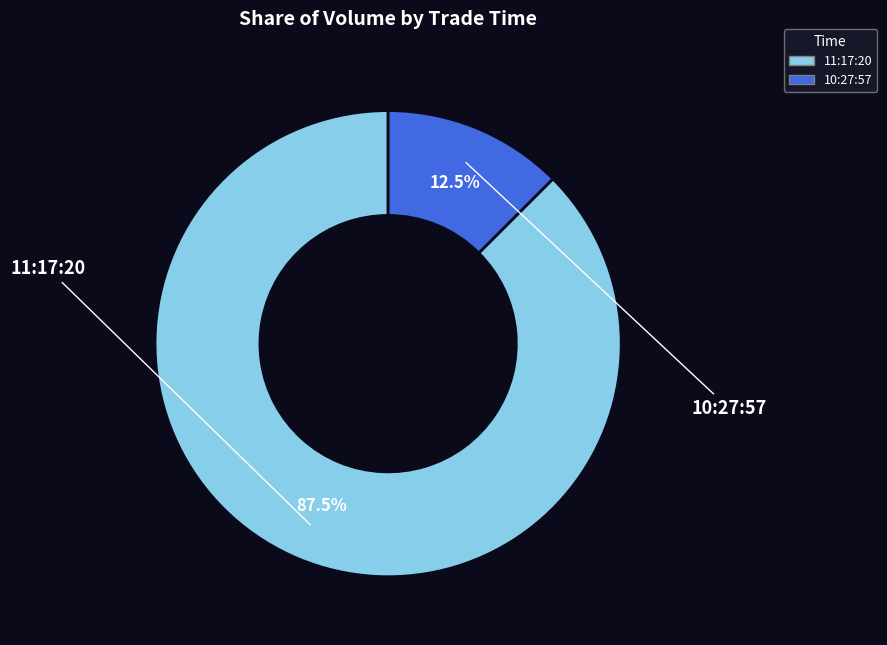

Which has a higher value, 10:27:57 or 11:17:20?

11:17:20